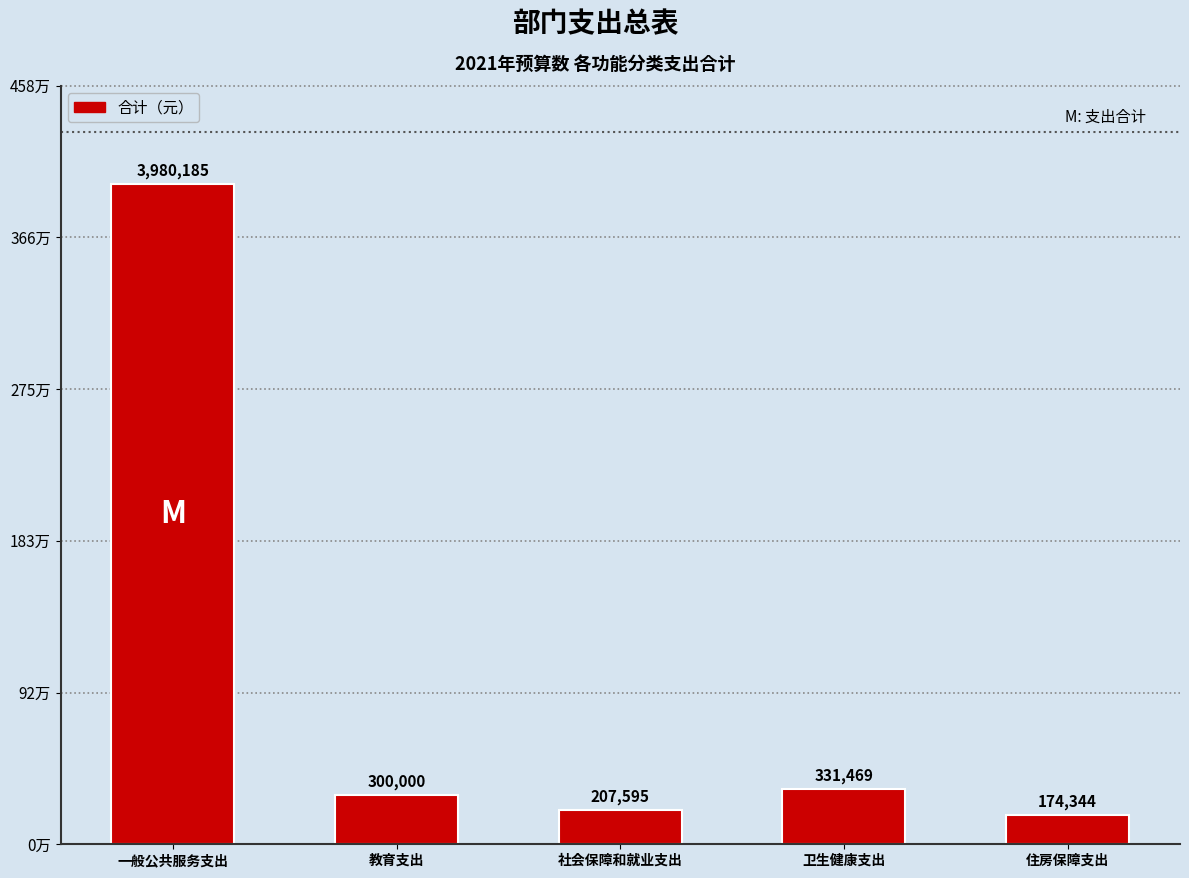

Count the number of values greater than 300000.

2